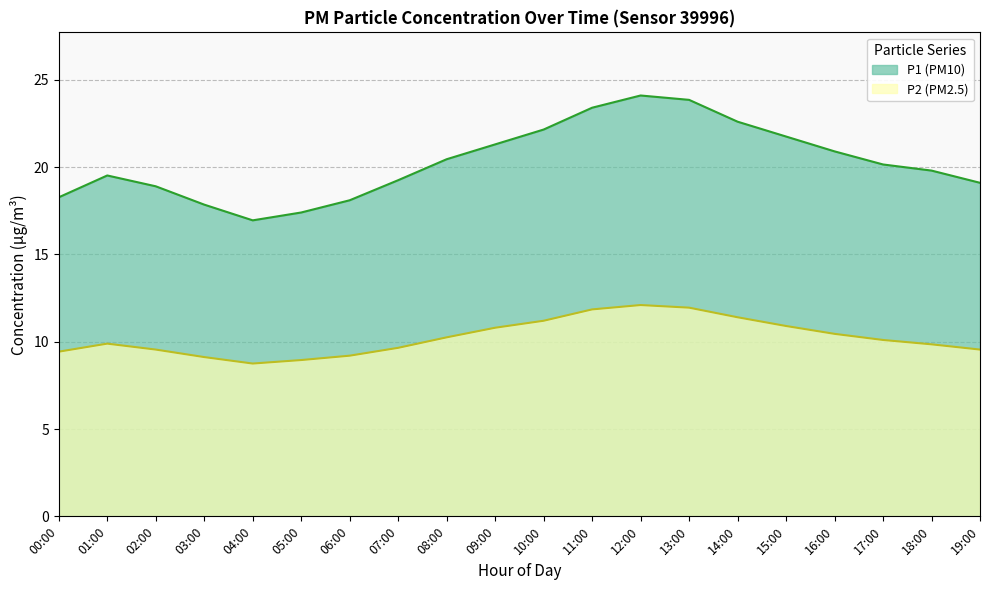

Reading left to right, list all the values displayed in this chart.

P1: 00:00=18.3	01:00=19.5	02:00=18.9	03:00=17.9	04:00=16.9	05:00=17.4	06:00=18.1	07:00=19.2	08:00=20.4	09:00=21.3	10:00=22.1	11:00=23.4	12:00=24.1	13:00=23.9	14:00=22.6	15:00=21.8	16:00=20.9	17:00=20.1	18:00=19.8	19:00=19.1
P2: 00:00=9.4	01:00=9.9	02:00=9.6	03:00=9.1	04:00=8.8	05:00=8.9	06:00=9.2	07:00=9.7	08:00=10.2	09:00=10.8	10:00=11.2	11:00=11.8	12:00=12.1	13:00=11.9	14:00=11.4	15:00=10.9	16:00=10.4	17:00=10.1	18:00=9.8	19:00=9.6